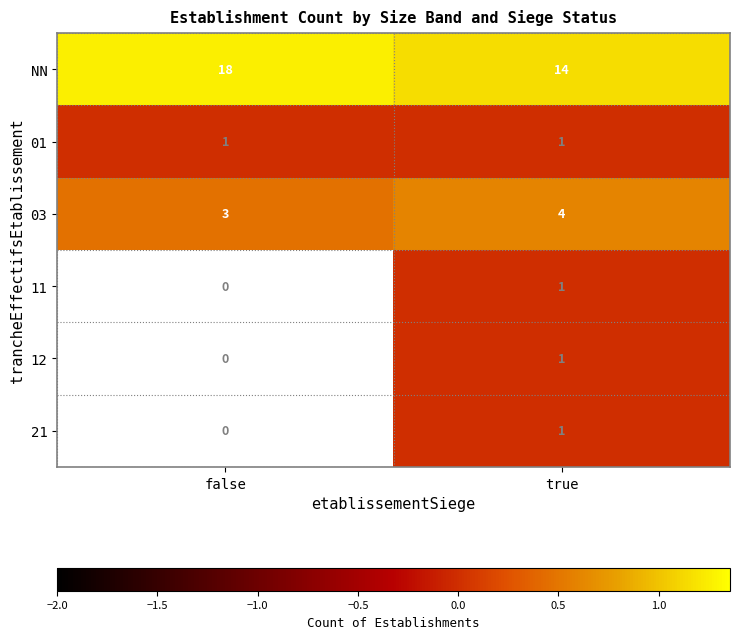

Is it true that 01 equals 1 at false?

True